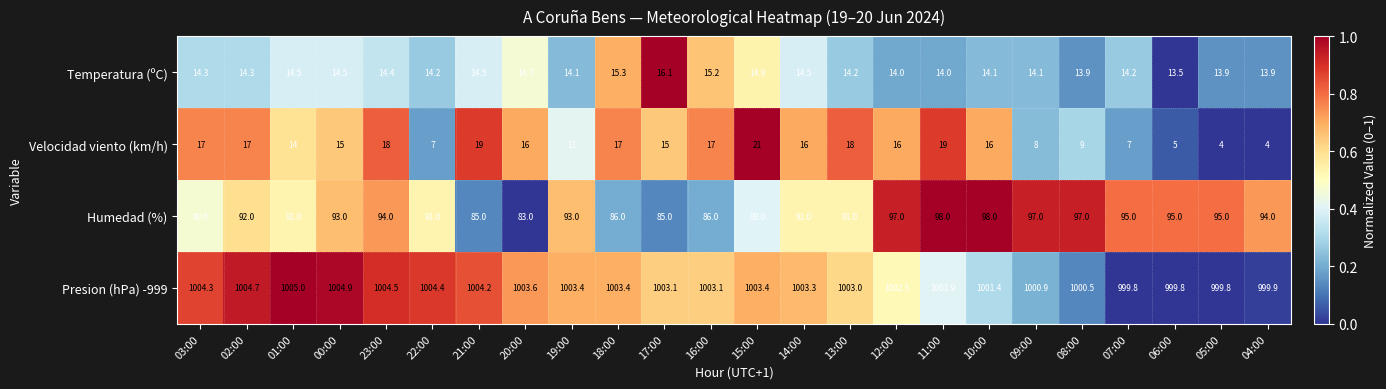

At 16:00, list the series in order from largest to smallest.

Presion (hPa) -999, Humedad (%), Velocidad viento (km/h), Temperatura (ºC)